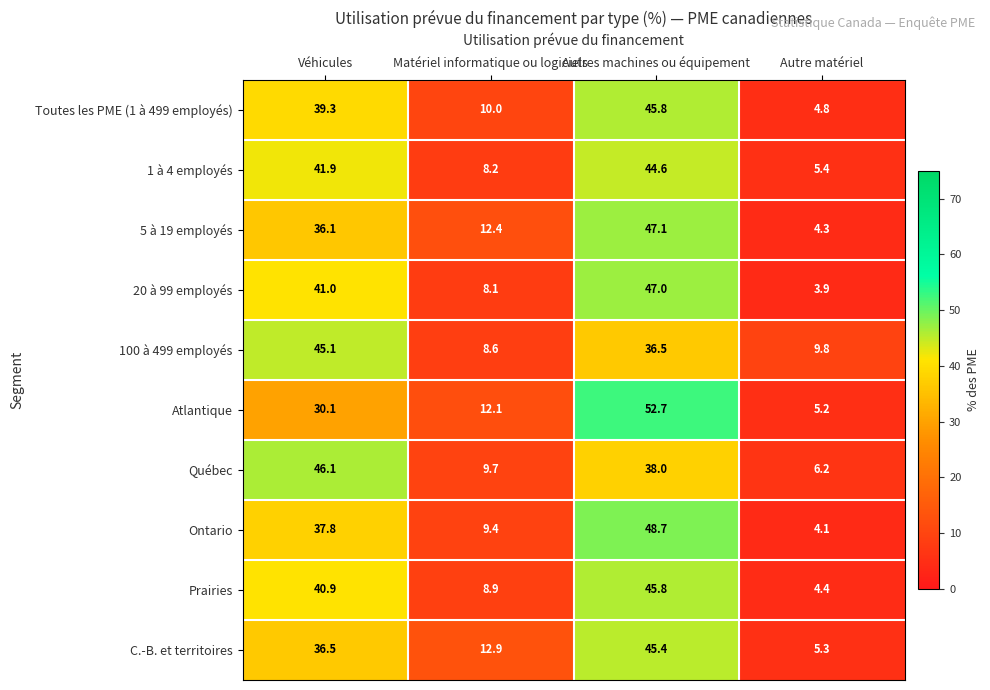

Where does the 100 à 499 employés series first go above 36?

Véhicules